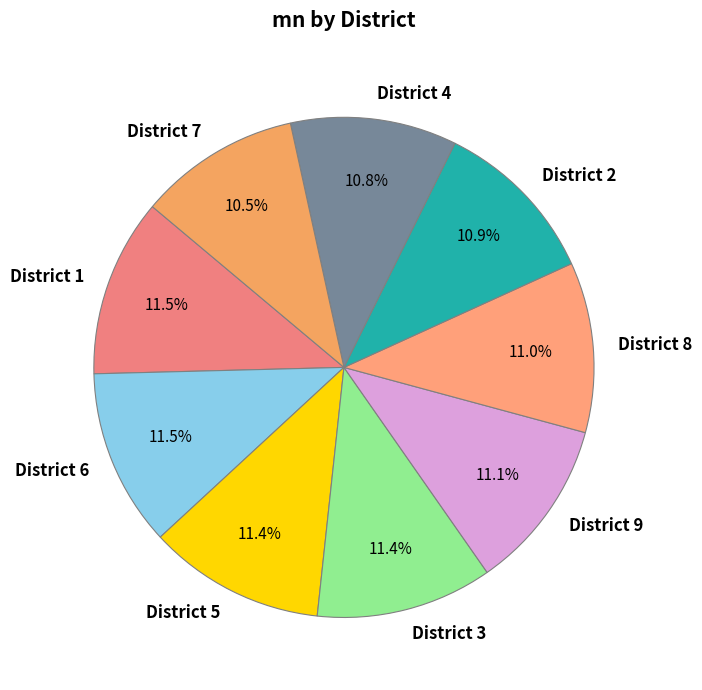

Count the number of slices in the pie.

9